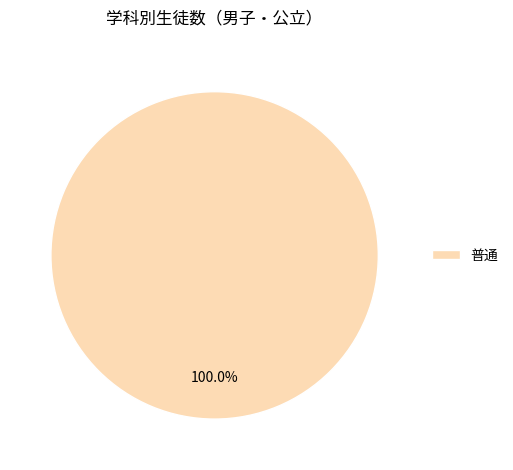

Count the number of slices in the pie.

1